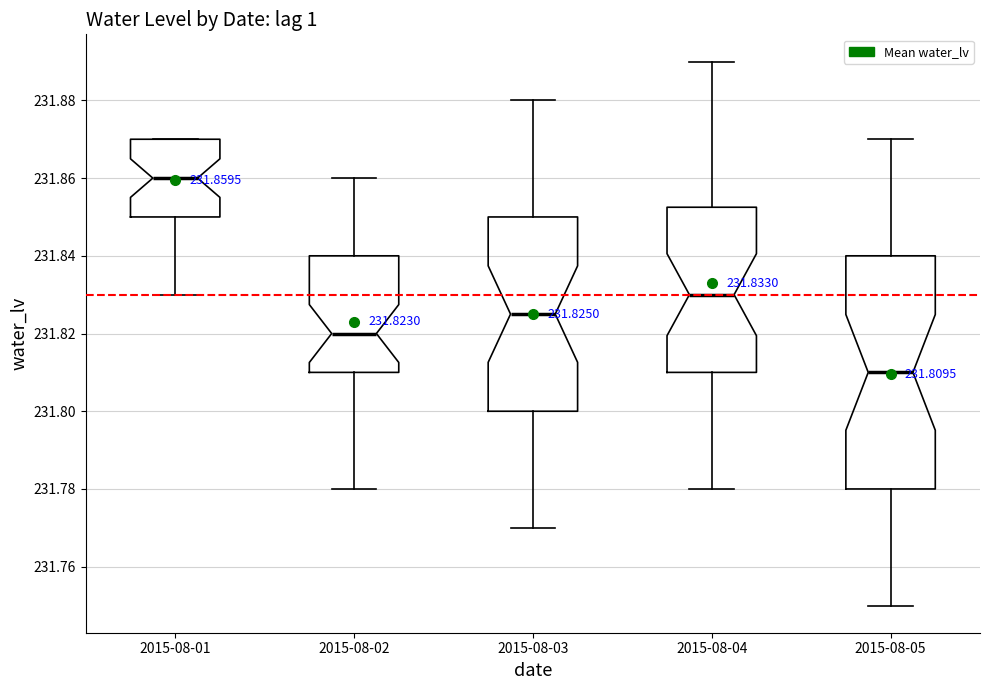

Which box is the tallest, from its lower edge to its upper edge?

2015-08-05